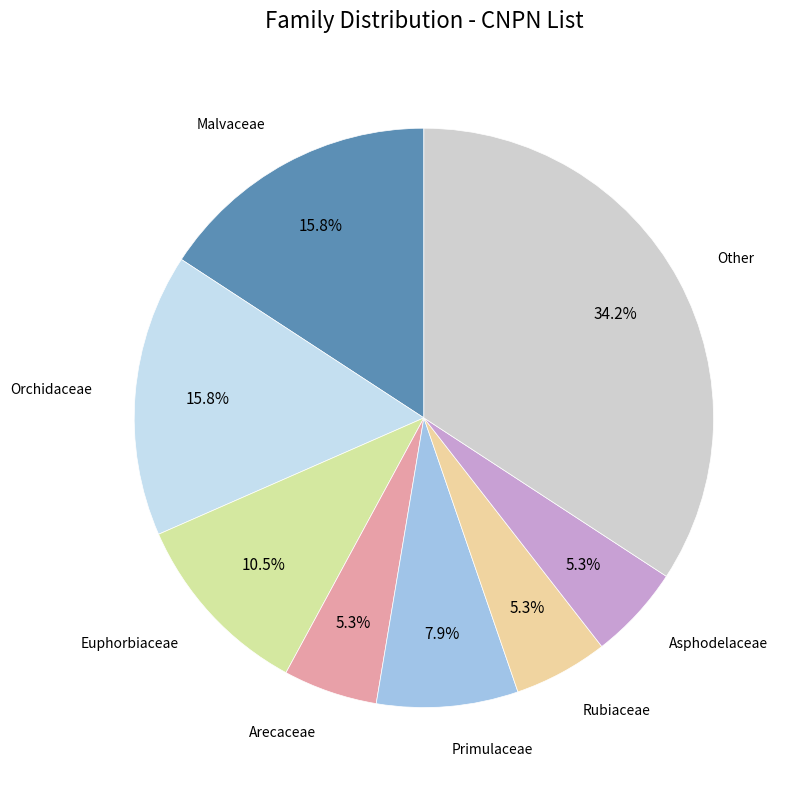

What is the total percentage of Arecaceae and Primulaceae?

13.2%